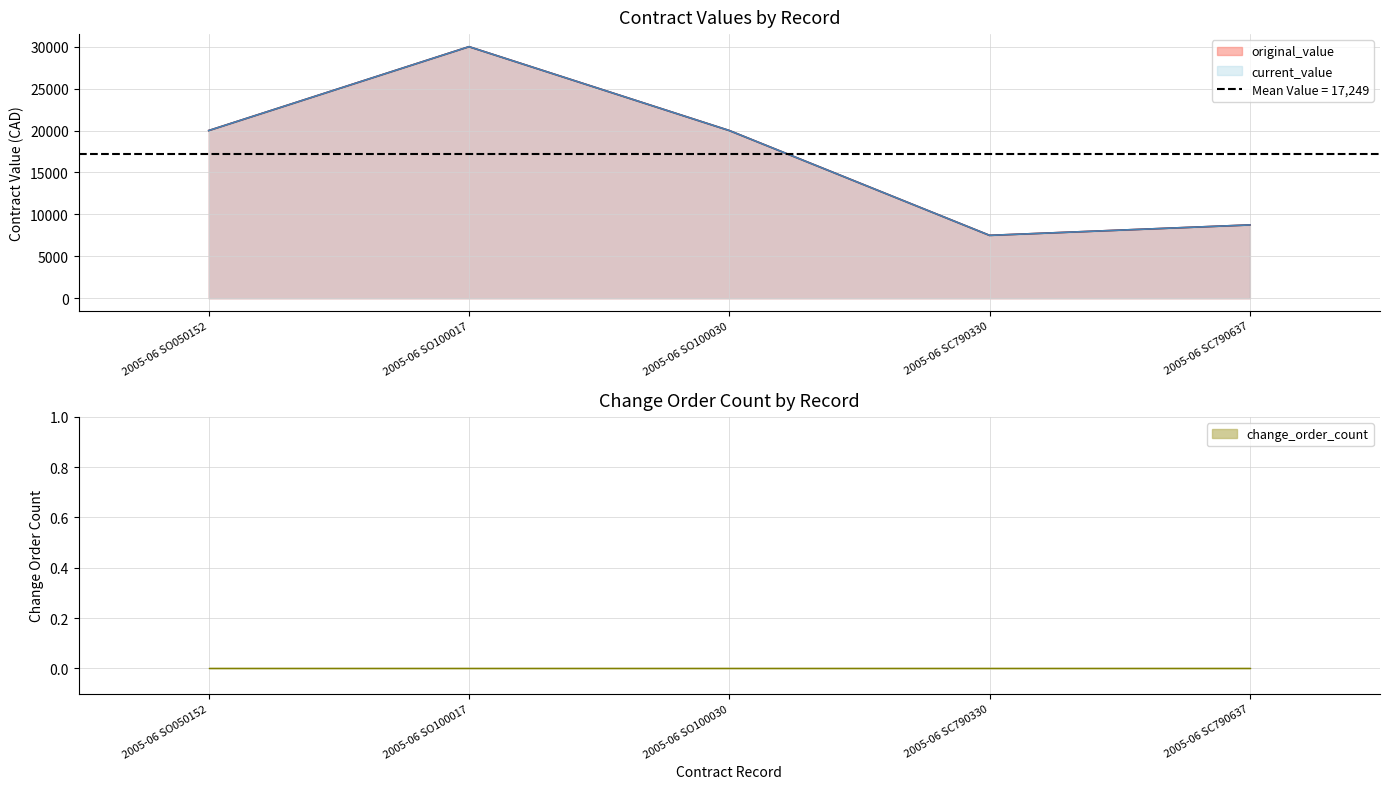

Is it true that current_value equals 30000.0 at 2005-06 SO100017?

True